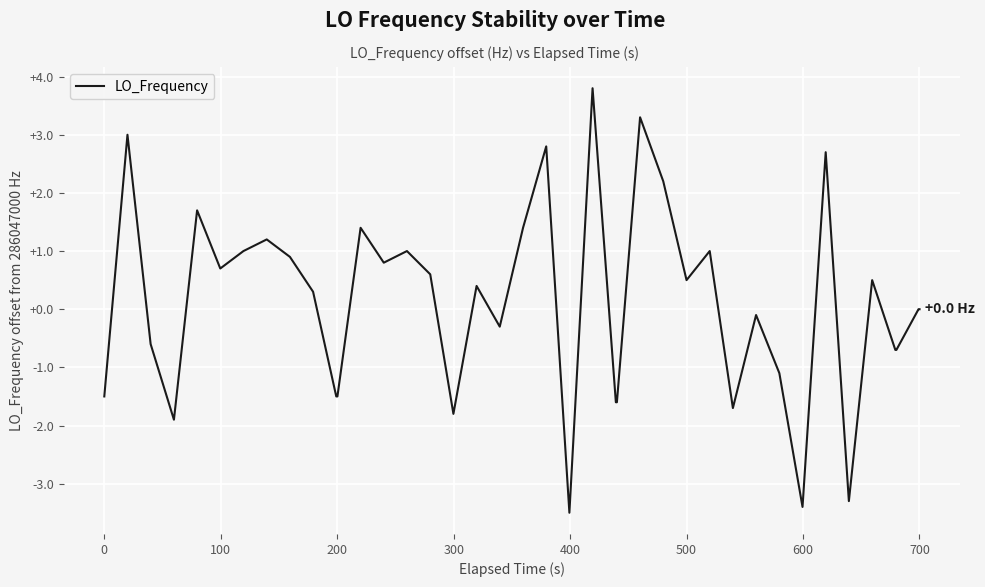

What is the greatest value displayed?

3.8